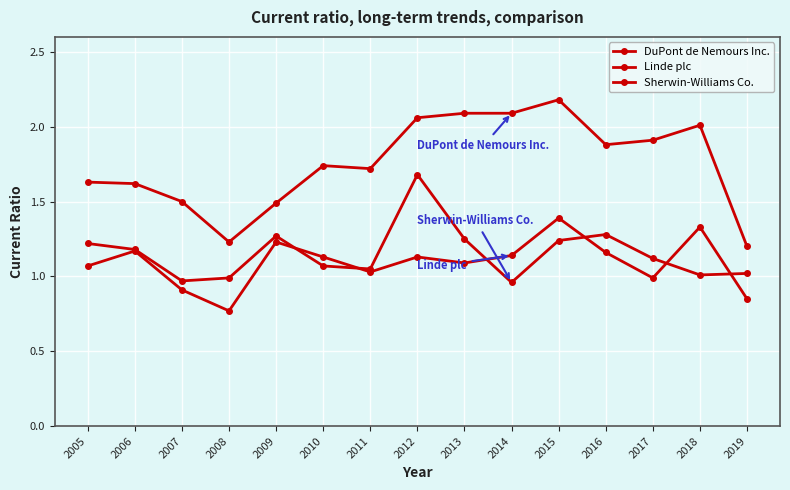

Is this an area chart (filled region under the line)?

No